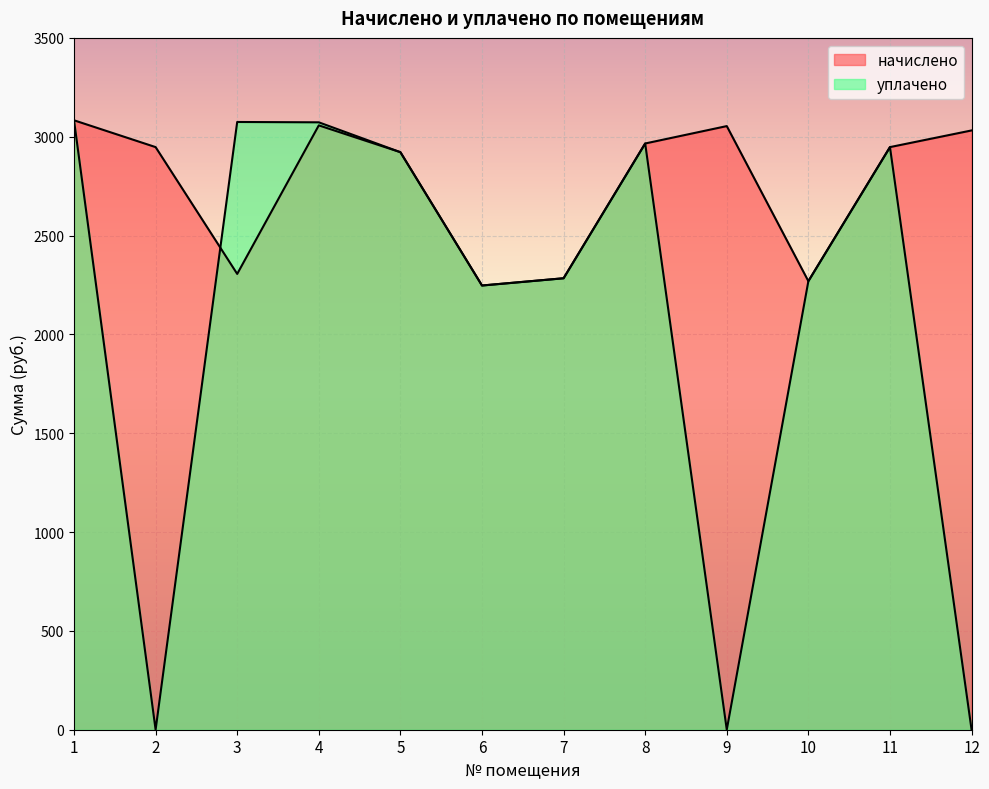

List the series in order of their overall mean, lowest first.

уплачено, начислено